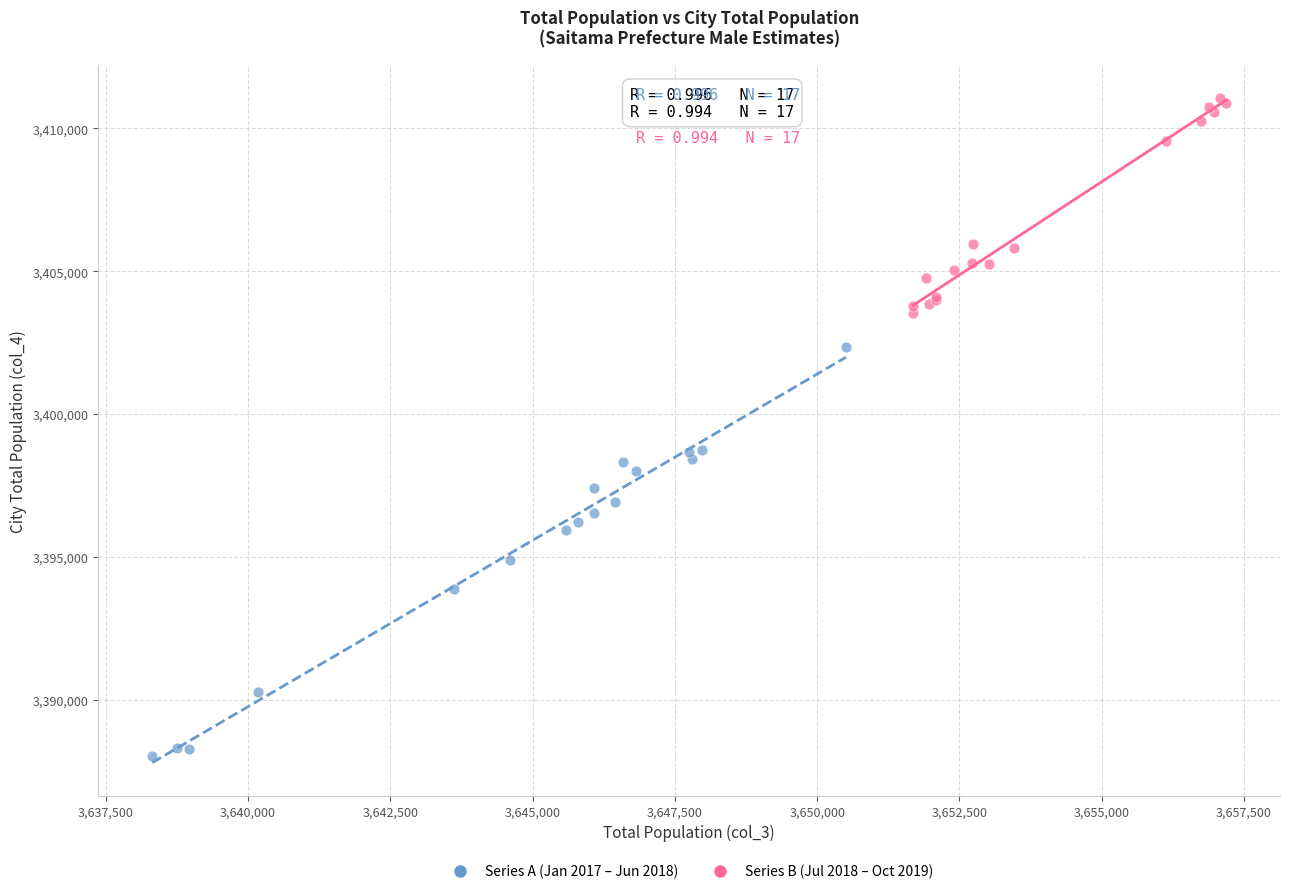

Which series has the widest spread of Y values?

Series A (Jan 2017 – Jun 2018)